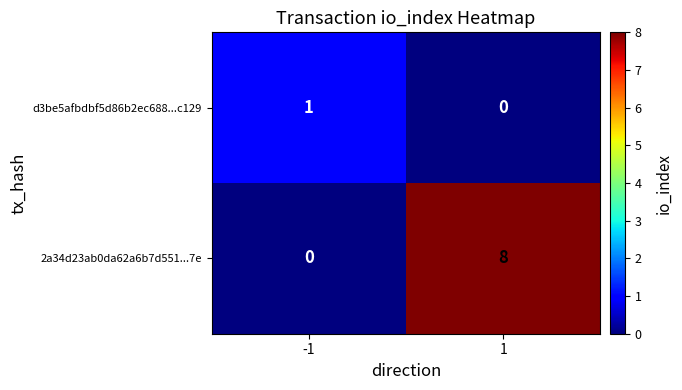

The 2a34d23ab0da62a6b7d551...7e series shows 8 at 1. True or false?

True